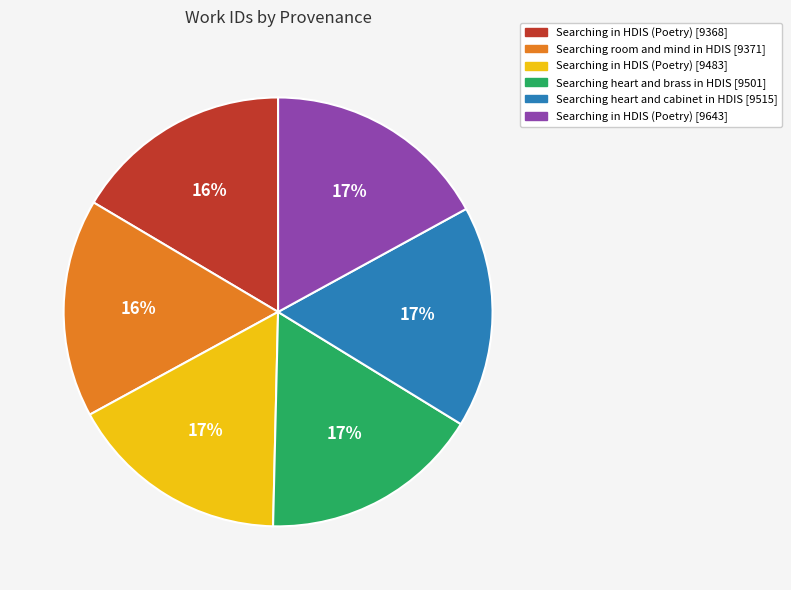

To the nearest percent, what portion does Searching in HDIS (Poetry) [9483] represent?

17%